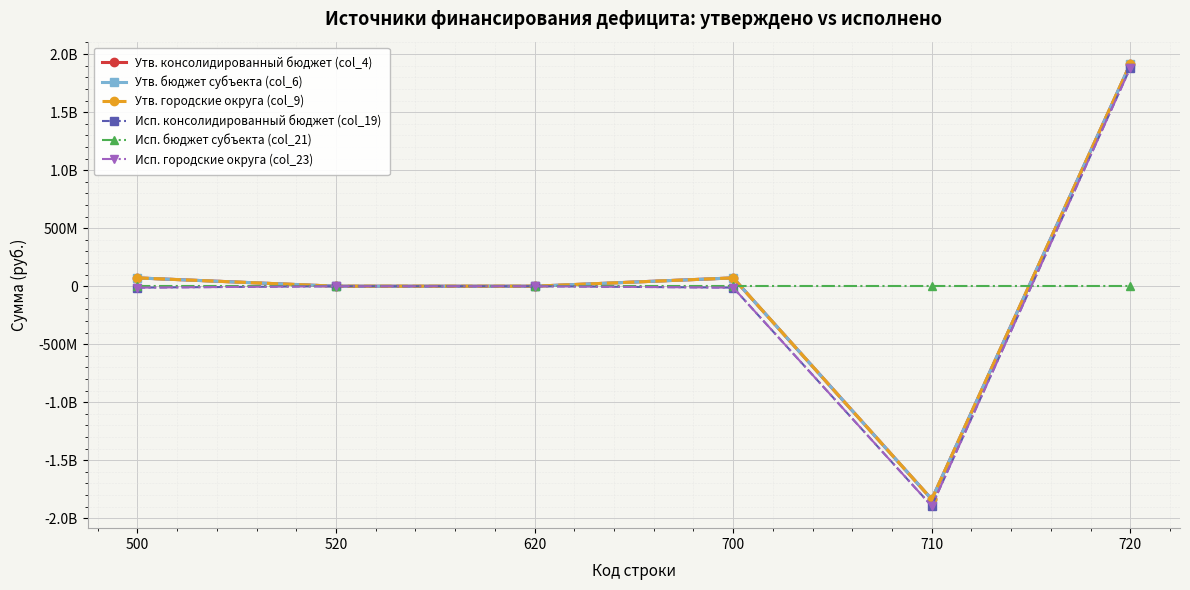

Does the chart have visible grid lines?

Yes